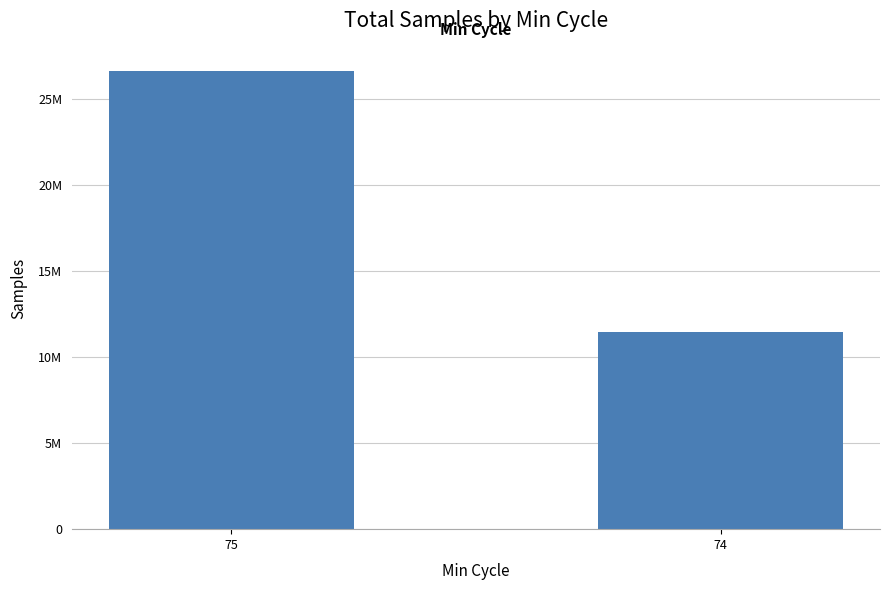

Reading right to left, extract all data points from this chart.

11485428	26672299